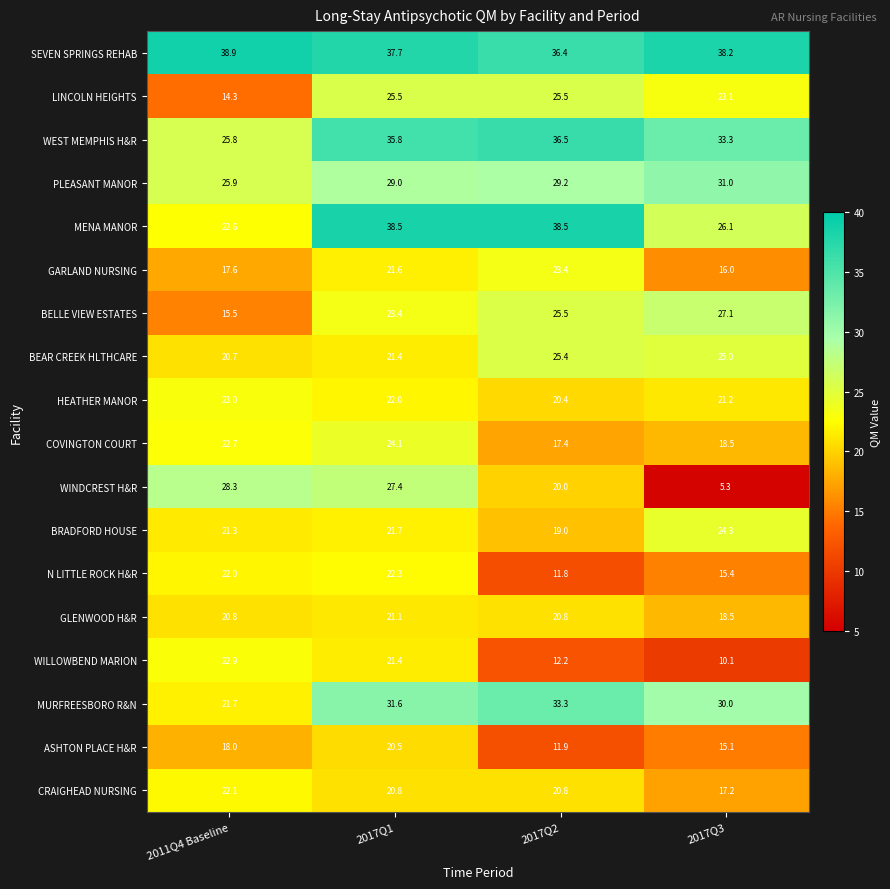

Read the LINCOLN HEIGHTS value at 2017Q1.

25.5